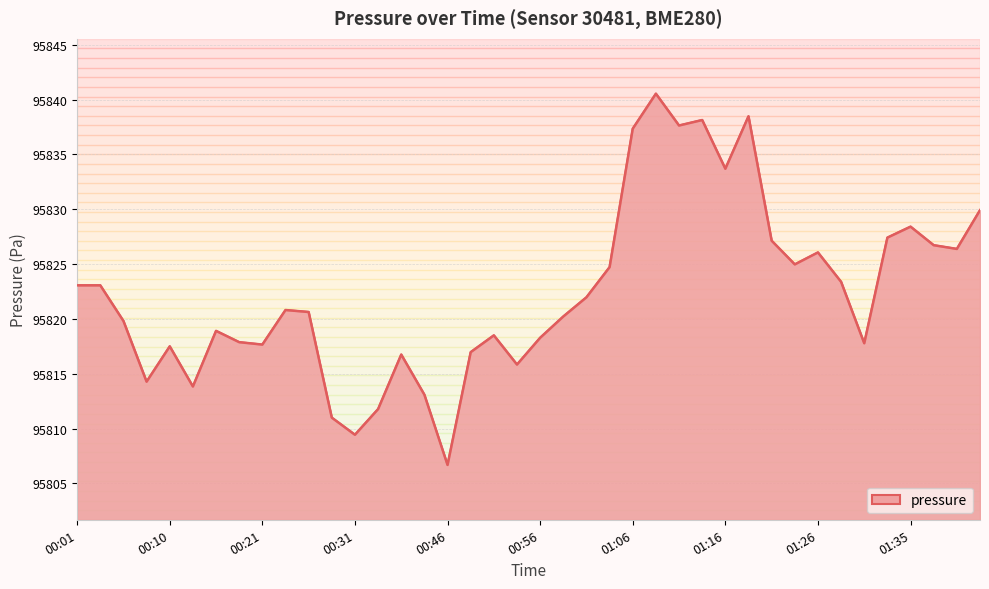

What is the smallest value displayed?

95806.7